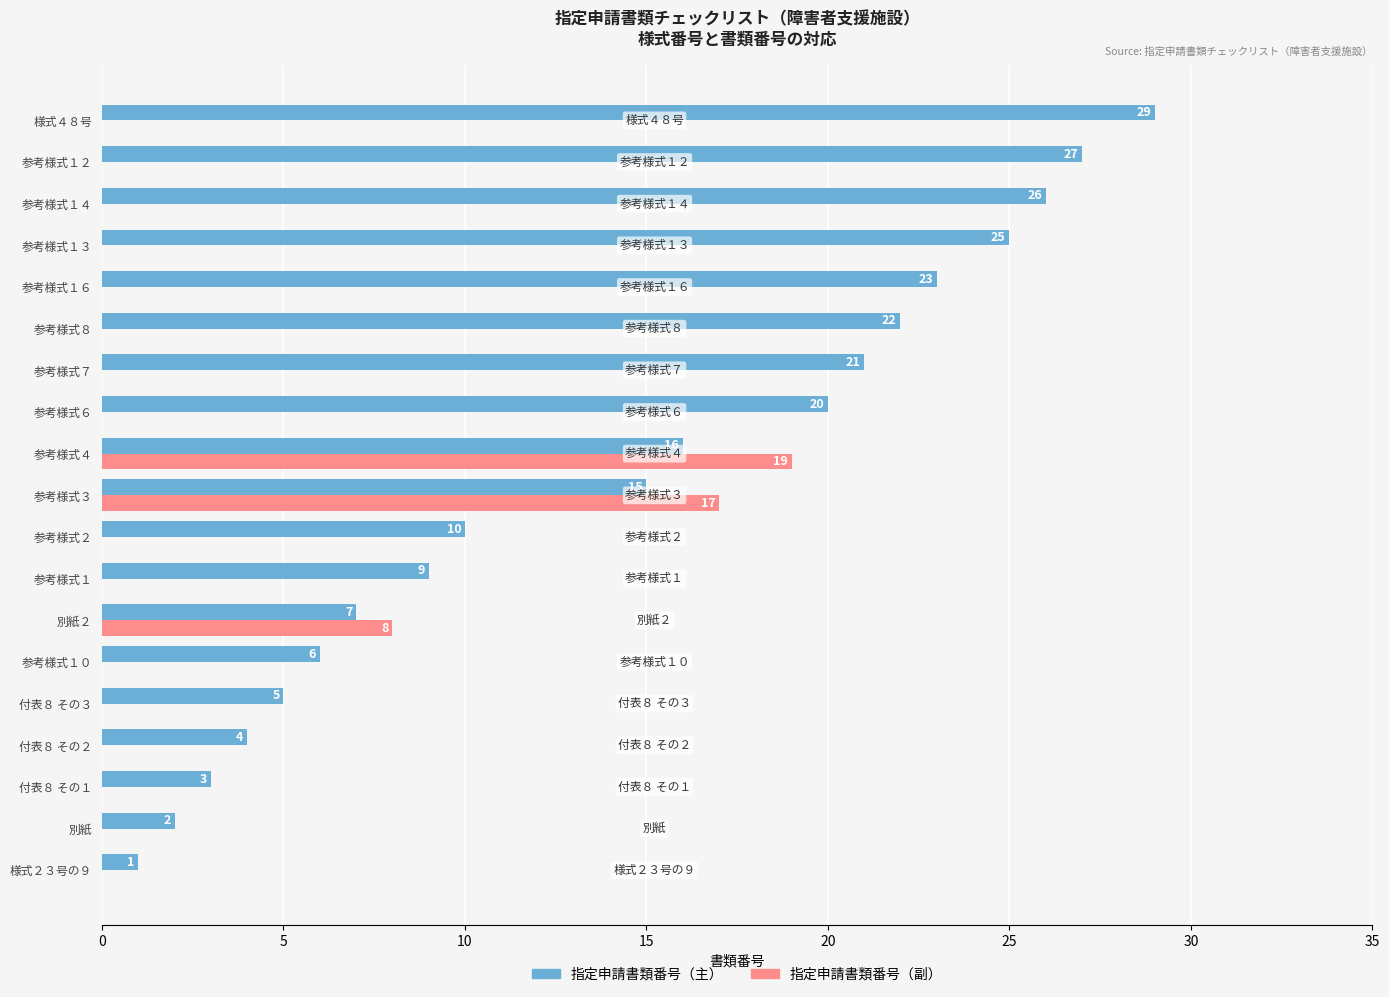

At which label is 指定申請書類番号（主） closest to 15?

参考様式３